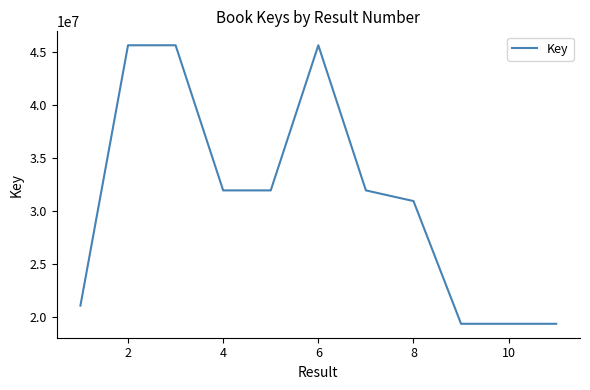

How many series are shown in this chart?

1